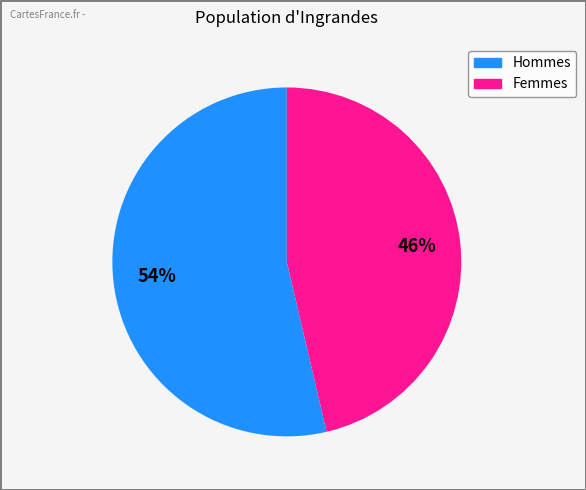

True or false: Femmes accounts for 60% of the total.

False